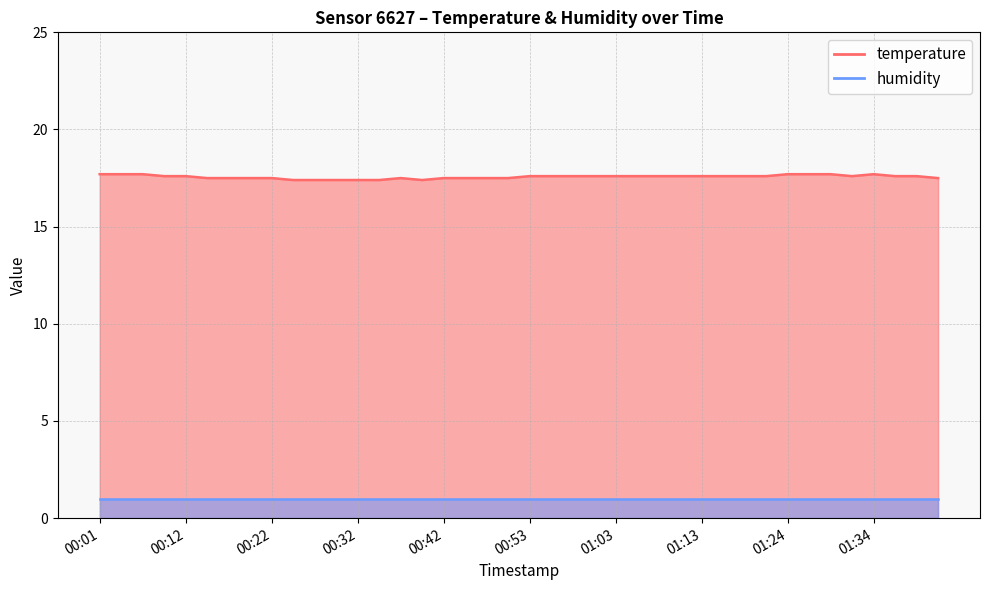

What is the label of the 24th point from the left?

01:00